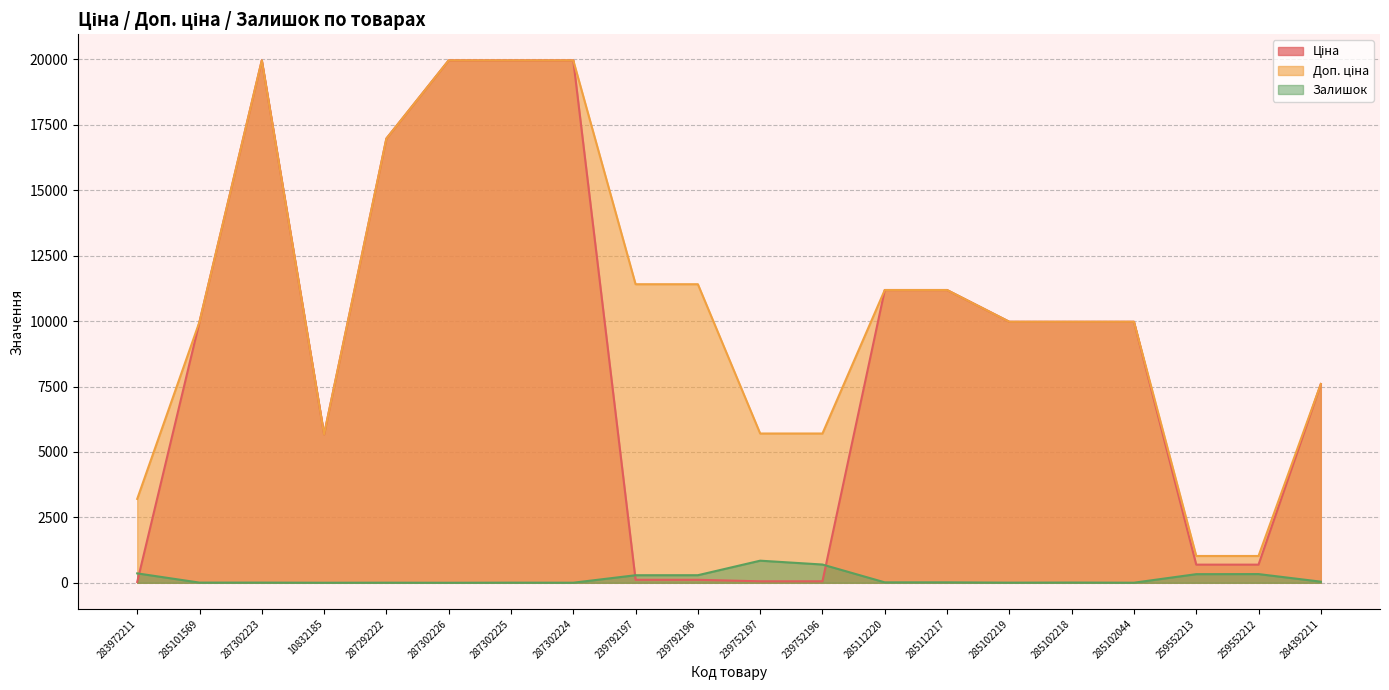

How many values in the Залишок series are below 17?

10